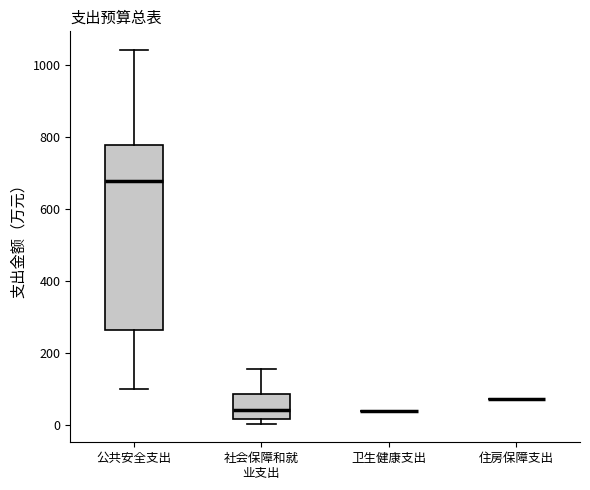

Reading left to right, transcribe this box plot: for each box, give where its median line is, the range the box spans, and where its two whiskers end, as read against the y-axis. The values are not printed on the chart, so give them approximately, as read against the axis.

公共安全支出: median 680, box 260 to 780, whiskers 100 to 1040
社会保障和就 业支出: median 40, box 20 to 80, whiskers 0 to 160
卫生健康支出: box collapsed to a line at 40, whiskers 40 to 40
住房保障支出: box collapsed to a line at 80, whiskers 80 to 80